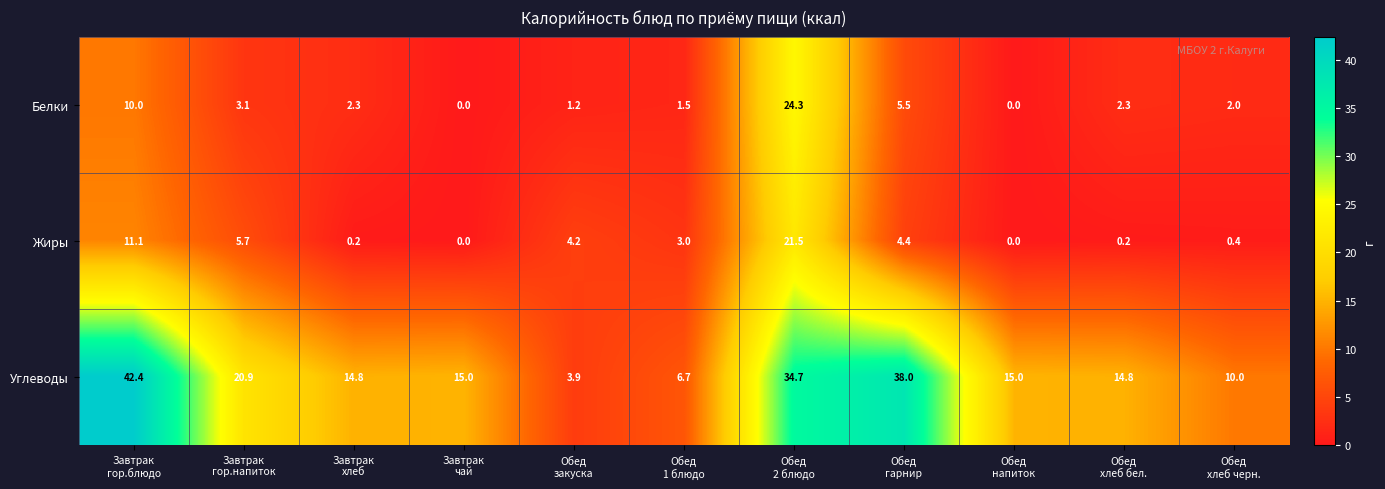

What is the average value of the Углеводы series?

19.7